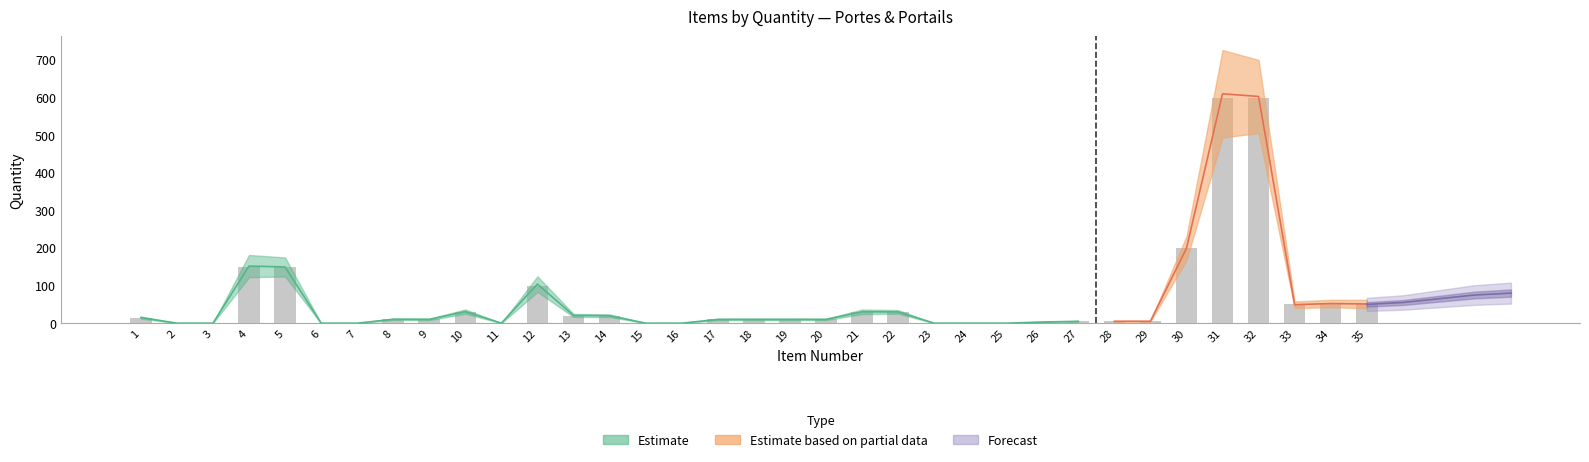

Reading left to right, extract all data points from this chart.

quantity: 1=15	2=0	3=0	4=150	5=150	6=0	7=0	8=10	9=10	10=30	11=0	12=100	13=20	14=20	15=0	16=0	17=10	18=10	19=10	20=10	21=30	22=30	23=0	24=0	25=0	26=3	27=5	28=5	29=5	30=200	31=600	32=600	33=50	34=50	35=50
total_fourniture: 1=0	2=0	3=0	4=0	5=0	6=0	7=0	8=0	9=0	10=0	11=0	12=0	13=0	14=0	15=0	16=0	17=0	18=0	19=0	20=0	21=0	22=0	23=0	24=0	25=0	26=0	27=0	28=0	29=0	30=0	31=0	32=0	33=0	34=0	35=0
total_fp: 1=0	2=0	3=0	4=0	5=0	6=0	7=0	8=0	9=0	10=0	11=0	12=0	13=0	14=0	15=0	16=0	17=0	18=0	19=0	20=0	21=0	22=0	23=0	24=0	25=0	26=0	27=0	28=0	29=0	30=0	31=0	32=0	33=0	34=0	35=0